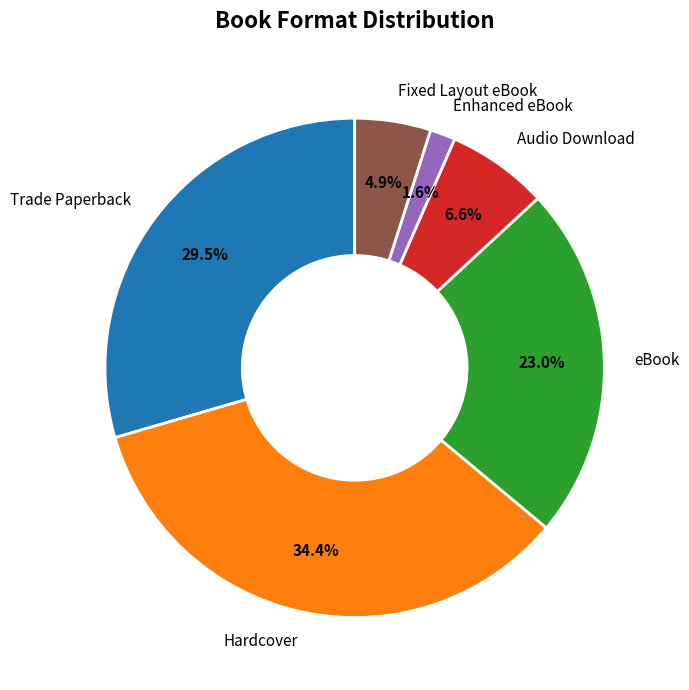

To the nearest percent, what percentage of the pie is Enhanced eBook?

2%